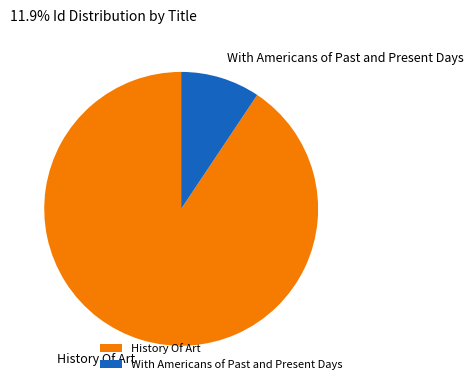

Rank the categories by value from highest to lowest.

History Of Art, With Americans of Past and Present Days